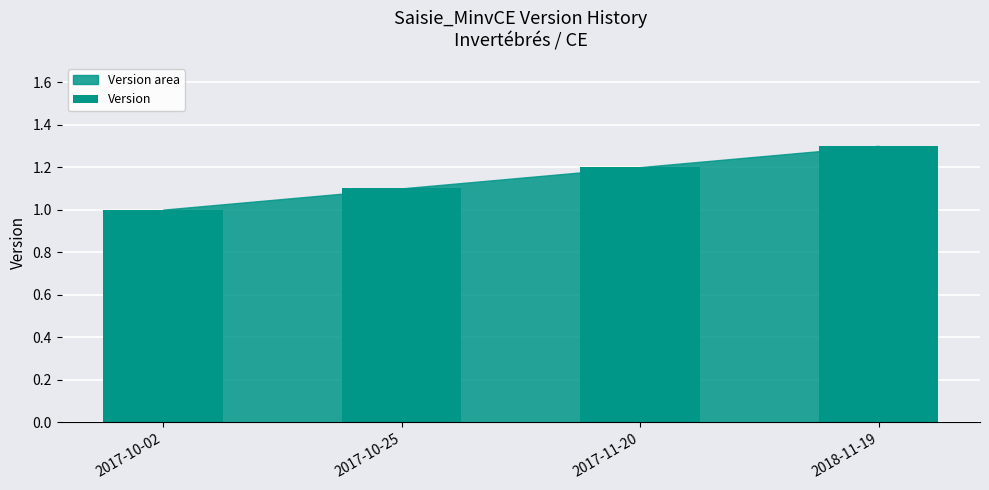

Is it true that the value at 2017-10-25 is 0.8?

False